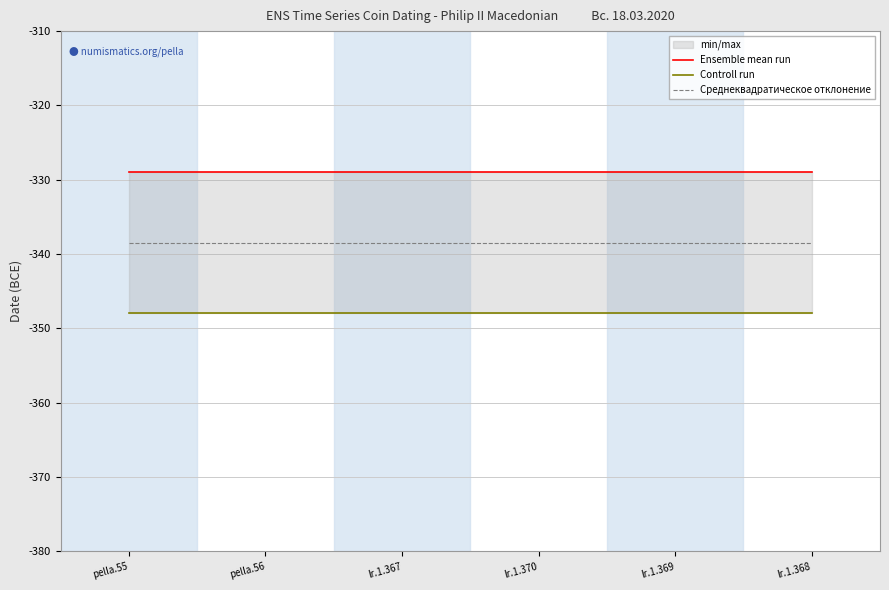

Rank the series by their average value, from highest to lowest.

Ensemble mean run, Среднеквадратическое отклонение, Controll run